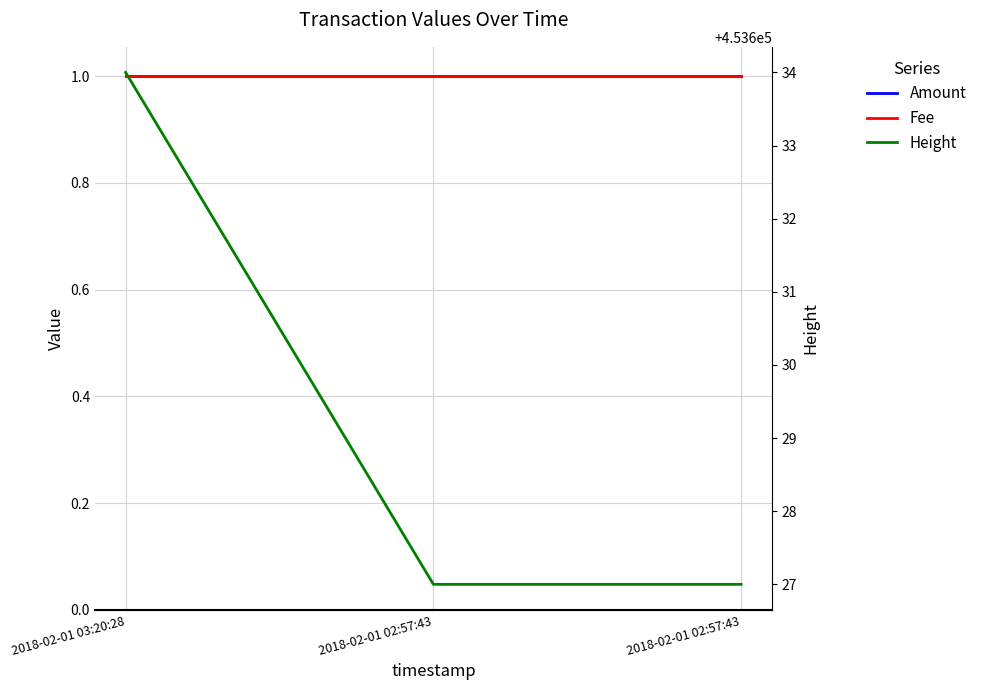

The value of Amount at 2018-02-01 02:57:43 is 2. True or false?

False